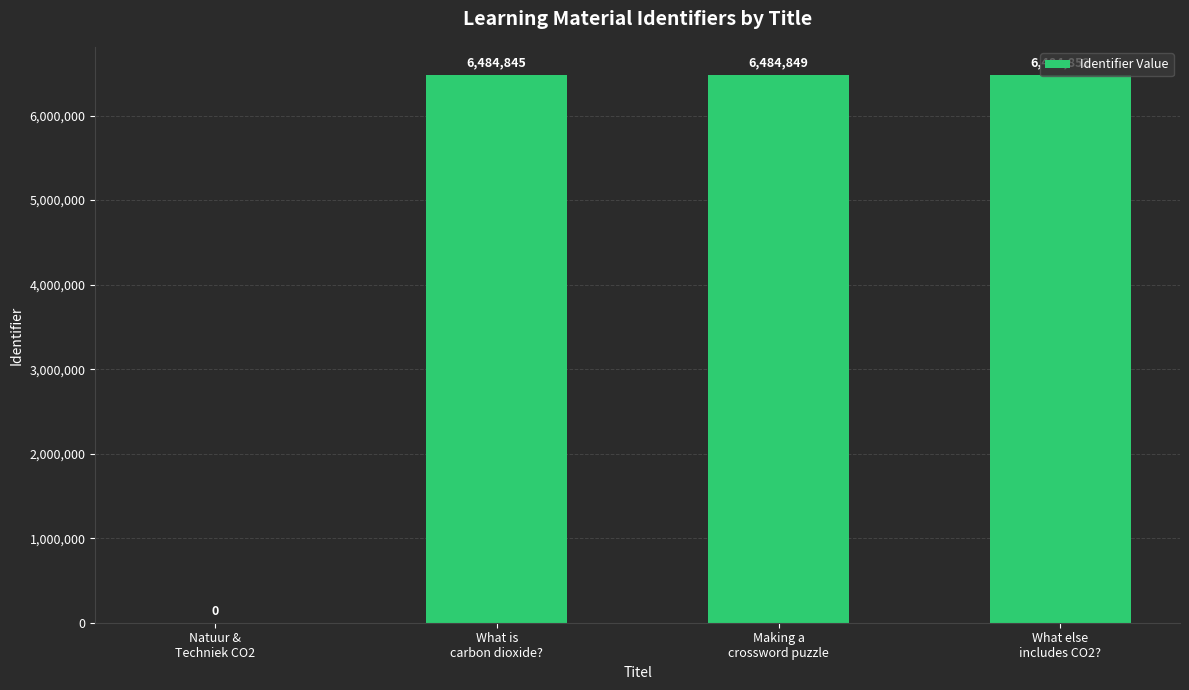

What is the sum of all values?

19454546